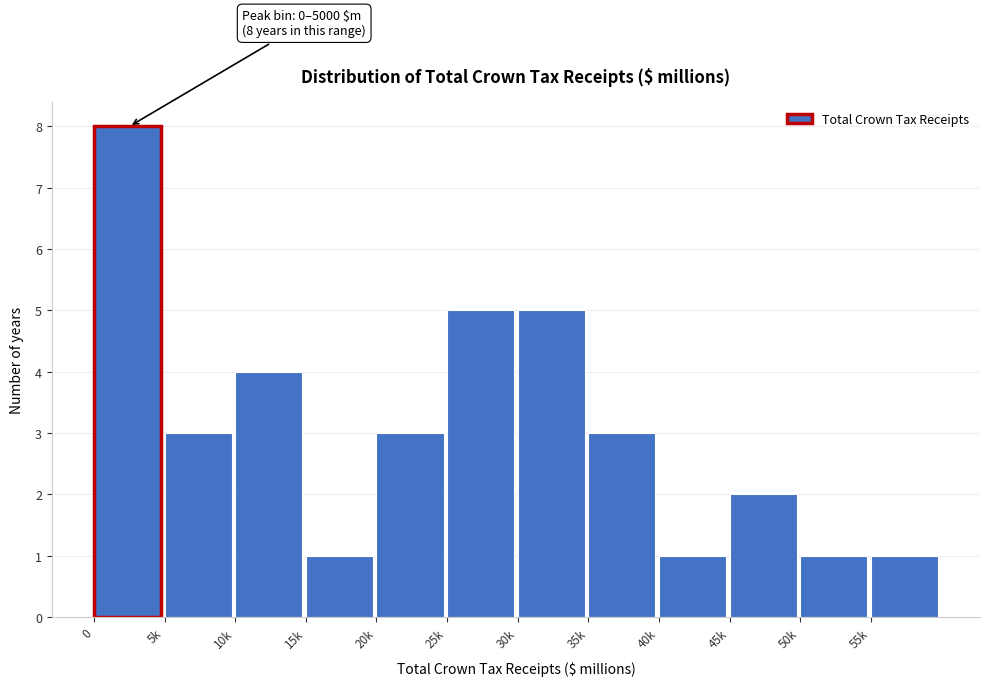

Reading right to left, list all the values displayed in this chart.

1	1	2	1	3	5	5	3	1	4	3	8